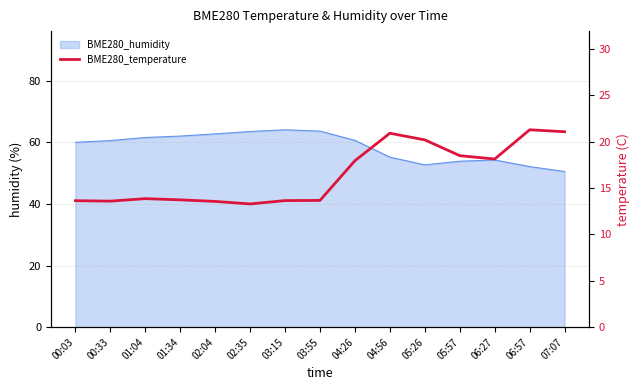

Reading left to right, list all the values displayed in this chart.

13.6	13.6	13.8	13.7	13.6	13.3	13.6	13.7	17.9	20.9	20.2	18.5	18.1	21.3	21.1